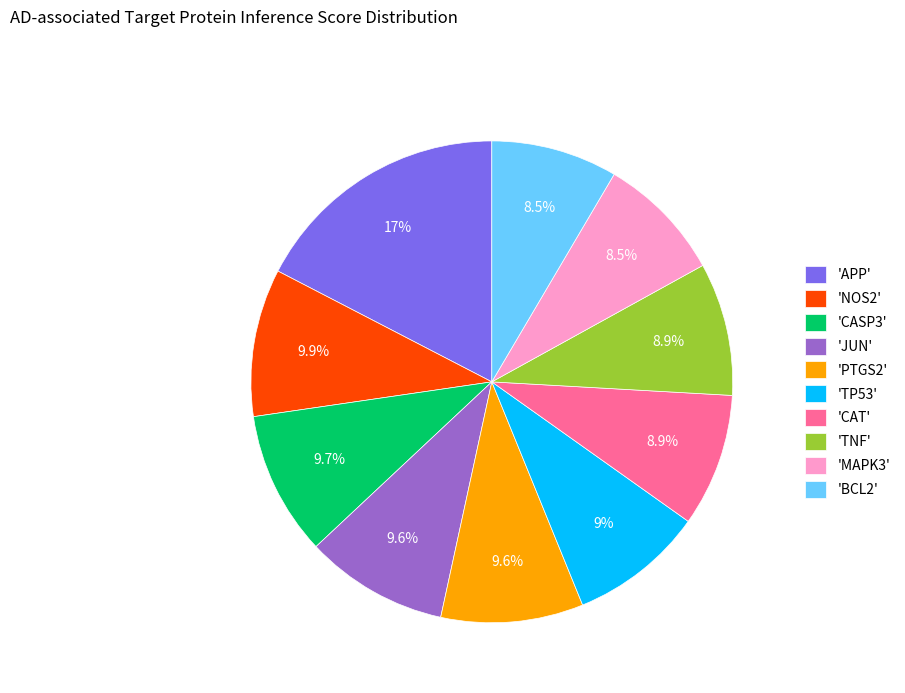

Between 'CASP3' and 'CAT', which is larger?

'CASP3'